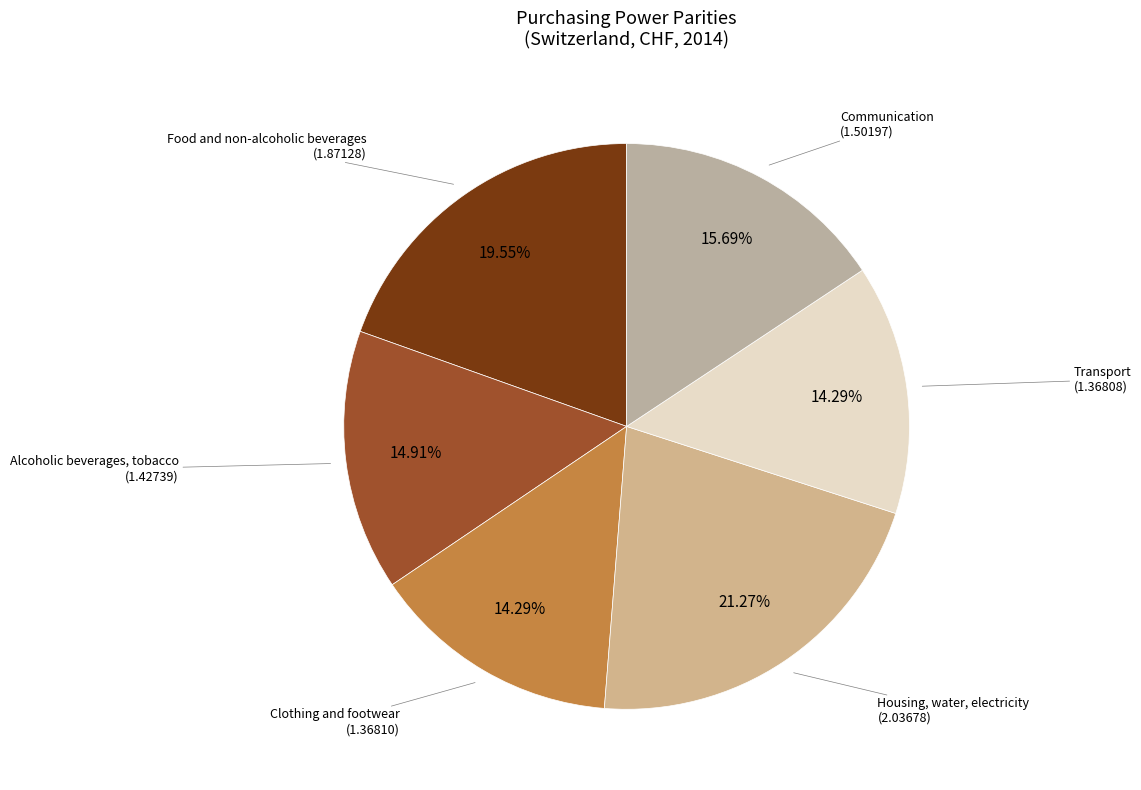

What is the largest slice in the pie chart?

Housing, water, electricity